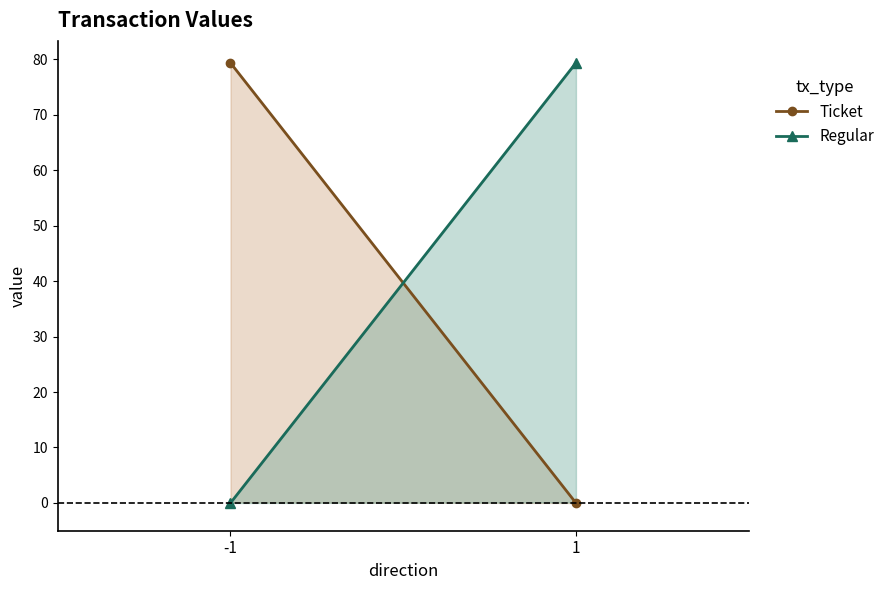

Which label corresponds to the largest value in the chart?

-1